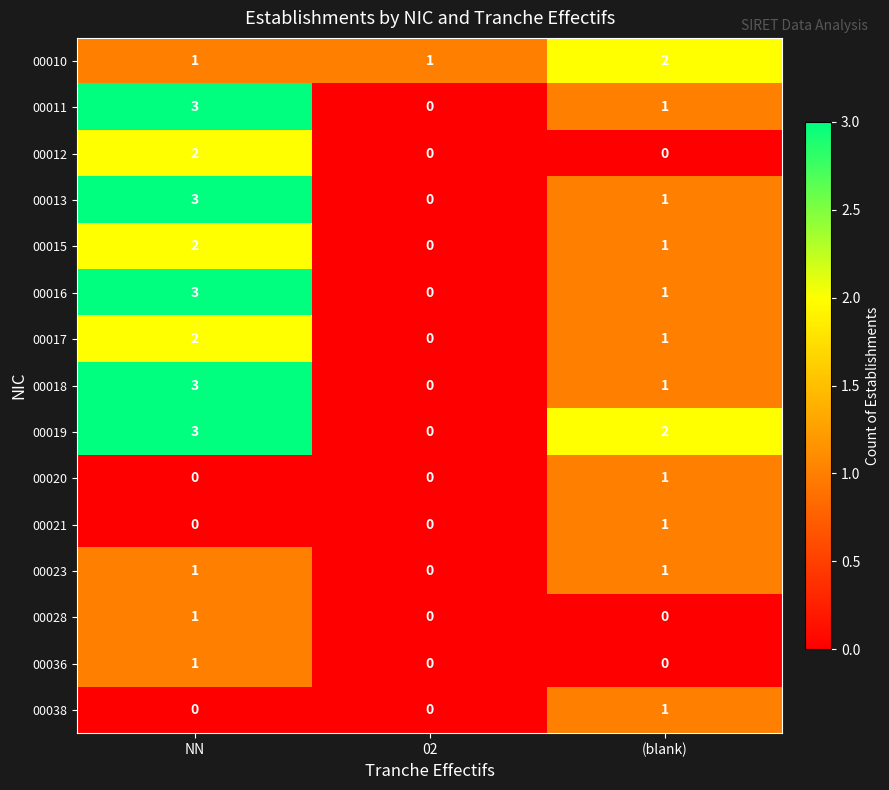

Is it true that 00038 equals -1 at 02?

False